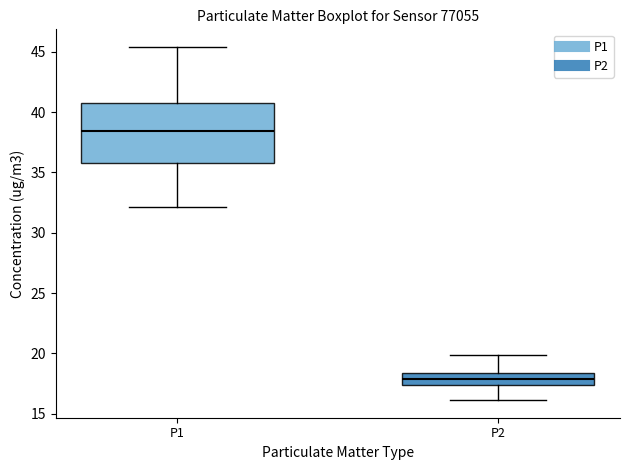

Which box's median line is the highest?

P1